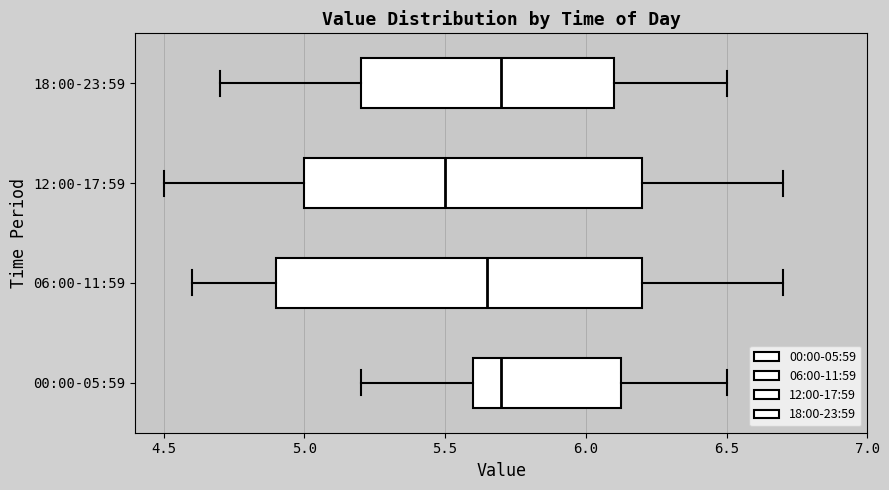

Reading bottom to top, transcribe this box plot: for each box, give where its median line is, the range the box spans, and where its two whiskers end, as read against the x-axis. The values are not printed on the chart, so give them approximately, as read against the axis.

00:00-05:59: median 5.70, box 5.60 to 6.15, whiskers 5.20 to 6.50
06:00-11:59: median 5.65, box 4.90 to 6.20, whiskers 4.60 to 6.70
12:00-17:59: median 5.50, box 5.00 to 6.20, whiskers 4.50 to 6.70
18:00-23:59: median 5.70, box 5.20 to 6.10, whiskers 4.70 to 6.50